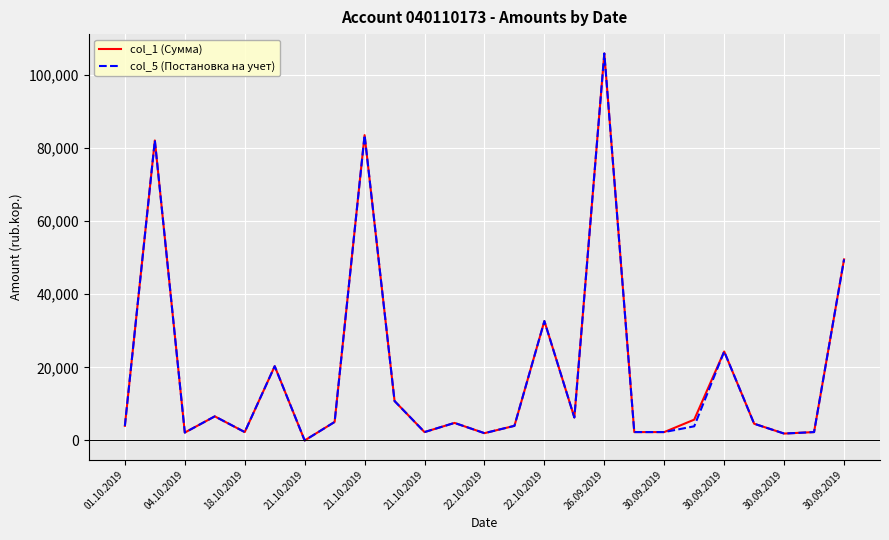

What is the greatest value displayed?

105785.0